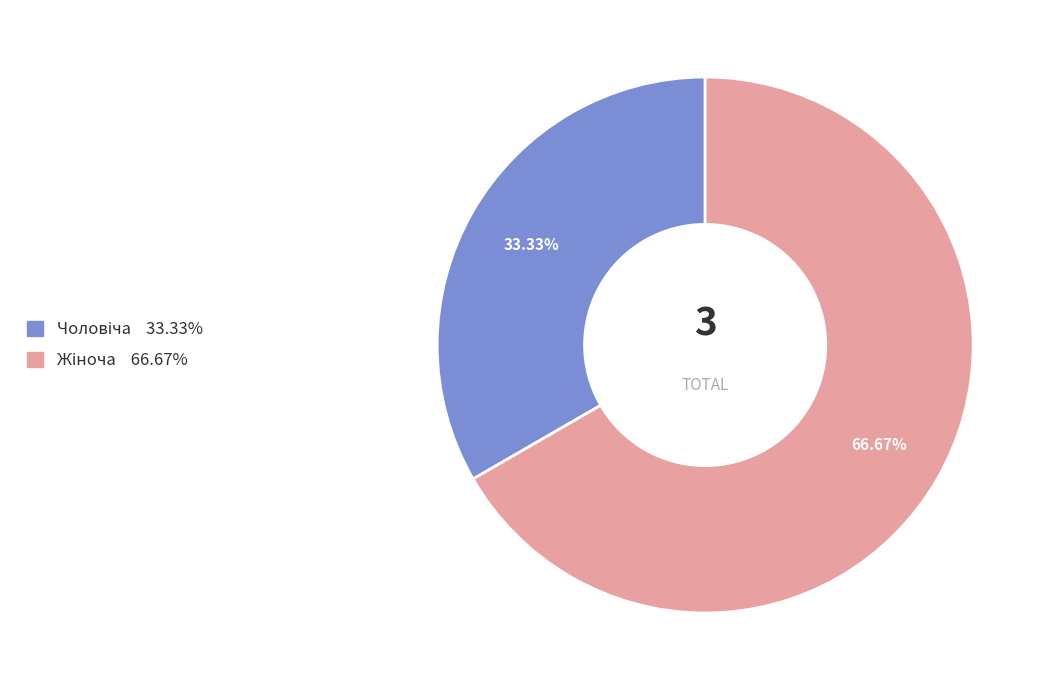

Is there any slice that represents more than half of the pie?

Yes